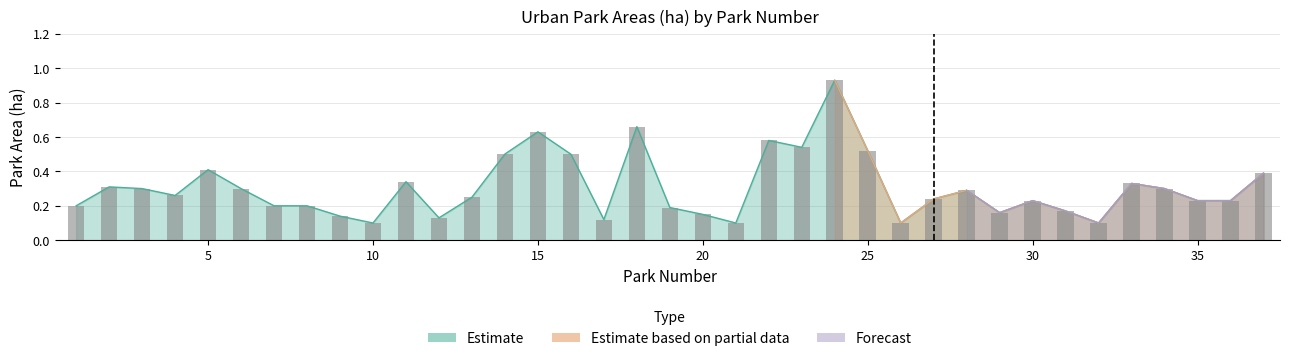

How many values in the Estimate based on partial data series exceed 0?

14